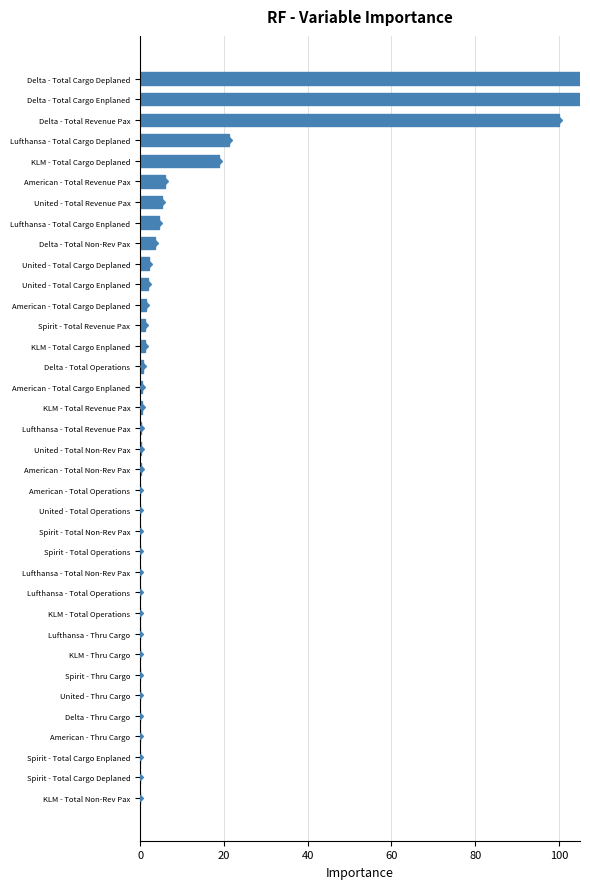

What is the average value?

16.8